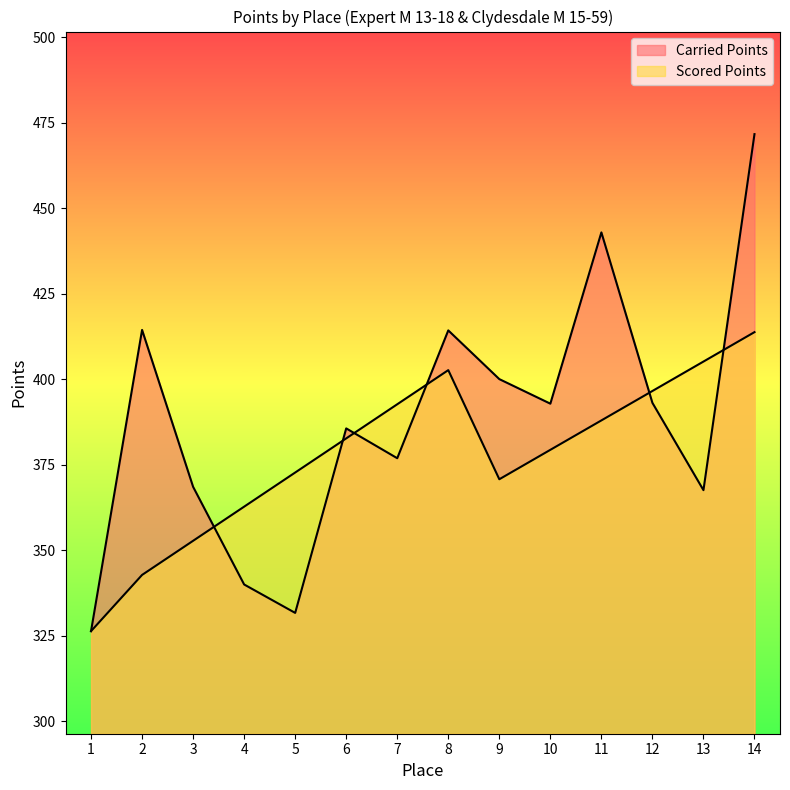

What are all the series names shown in the legend?

Carried Points, Scored Points